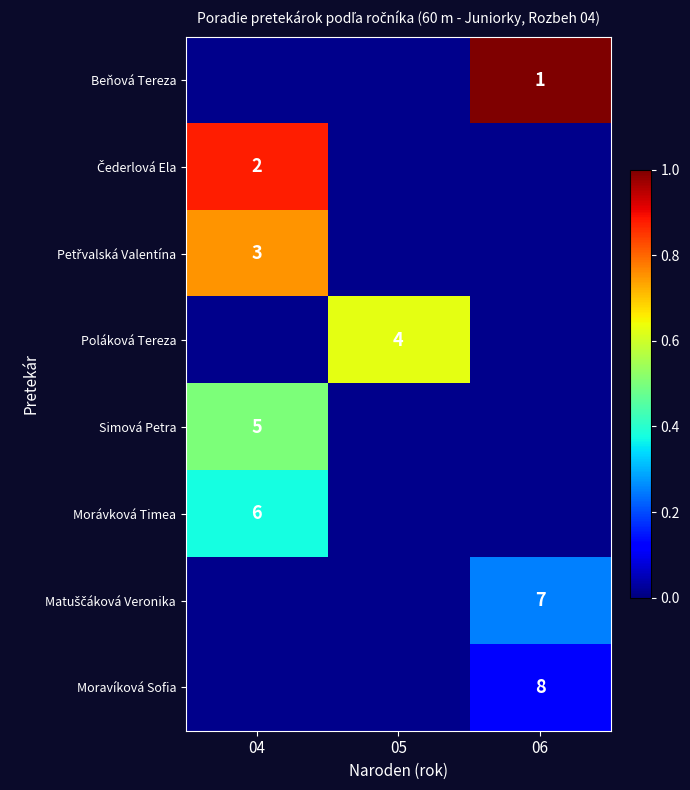

Which category has the highest value in the Simová Petra series?

04